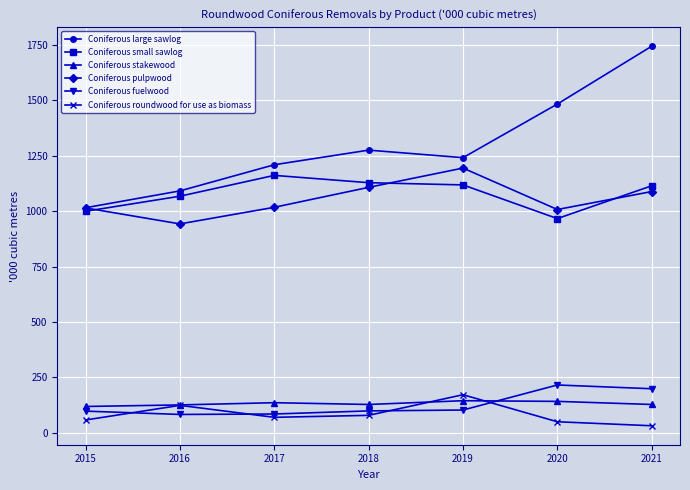

What is the spread (max minus min) of values at 2020?

1434